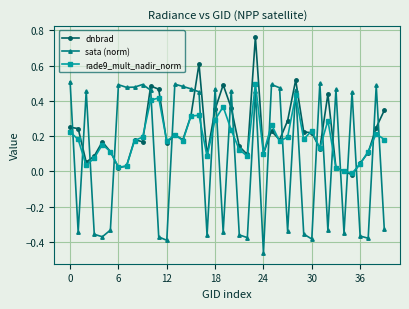

Rank the series by their average value, from lowest to highest.

sata (norm), rade9_mult_nadir_norm, dnbrad